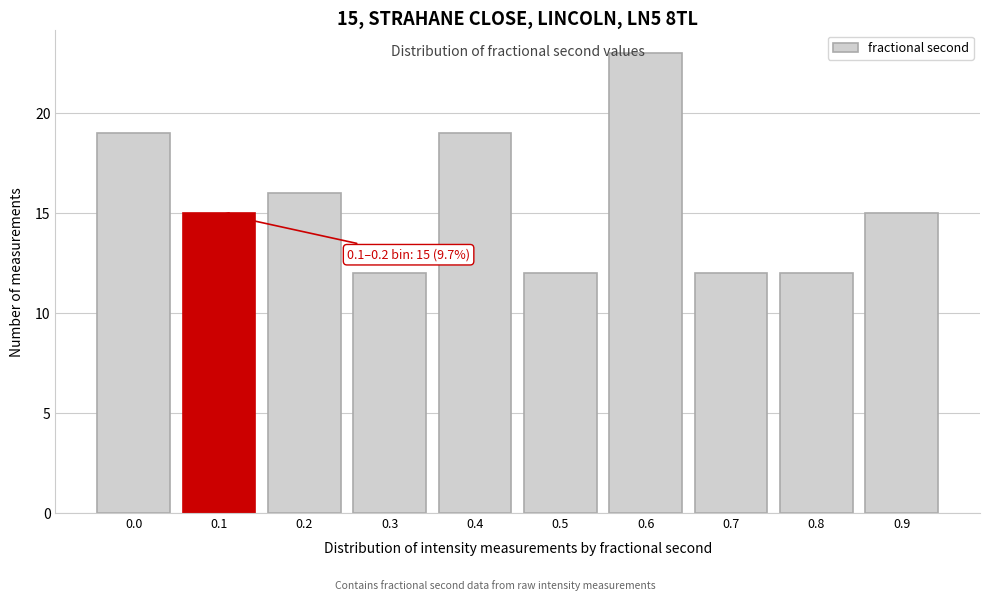

Reading left to right, extract all data points from this chart.

0.0=19	0.1=15	0.2=16	0.3=12	0.4=19	0.5=12	0.6=23	0.7=12	0.8=12	0.9=15